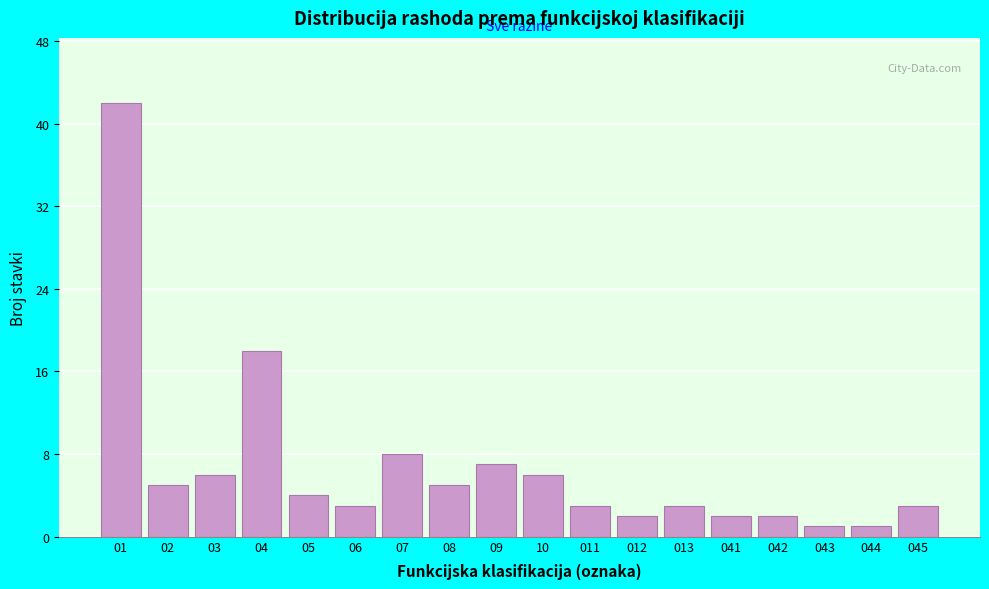

Reading right to left, transcribe all the data shown in this chart.

045=3	044=1	043=1	042=2	041=2	013=3	012=2	011=3	10=6	09=7	08=5	07=8	06=3	05=4	04=18	03=6	02=5	01=42